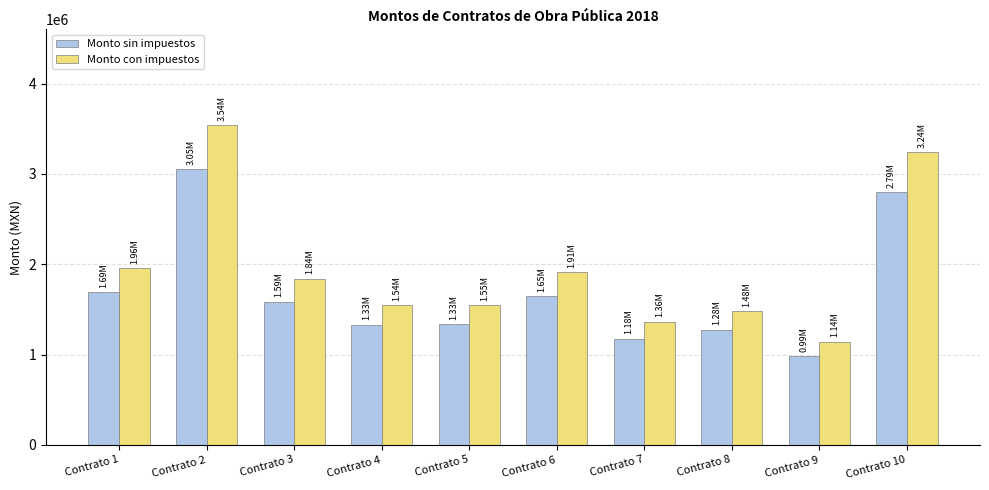

Count the number of categories in the chart.

10